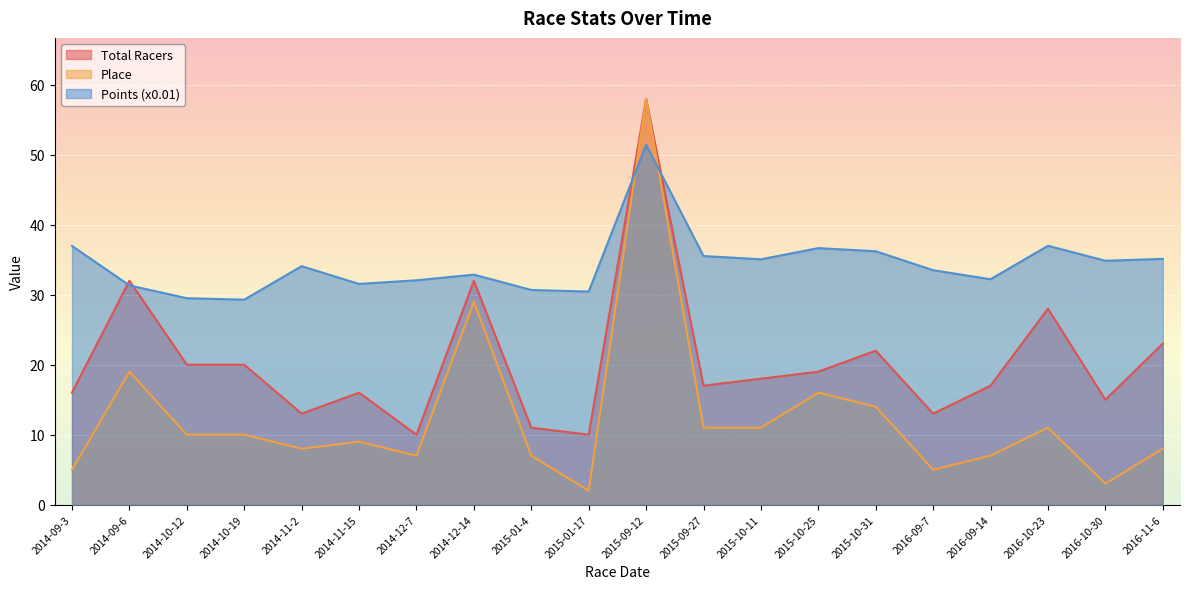

Between 2015-09-27 and 2016-09-7, which series saw the biggest shift?

Place